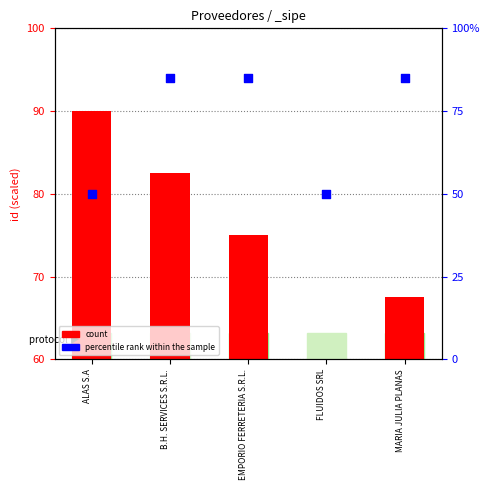

Which series has the largest total across all categories?

count